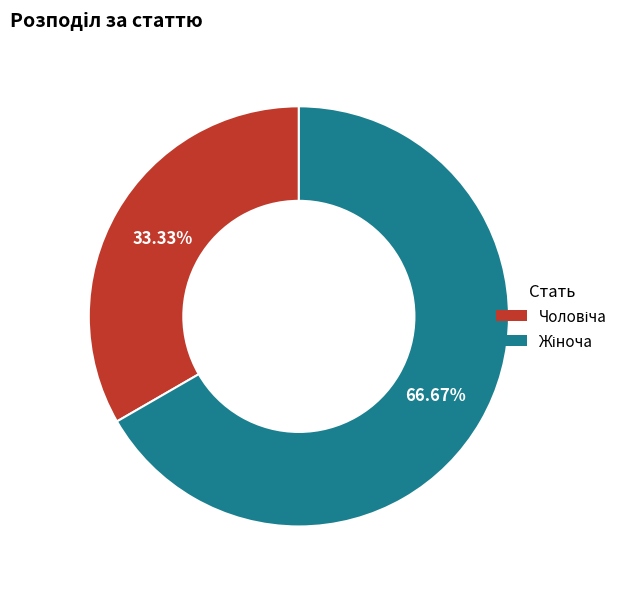

Is there any slice that represents more than half of the pie?

Yes